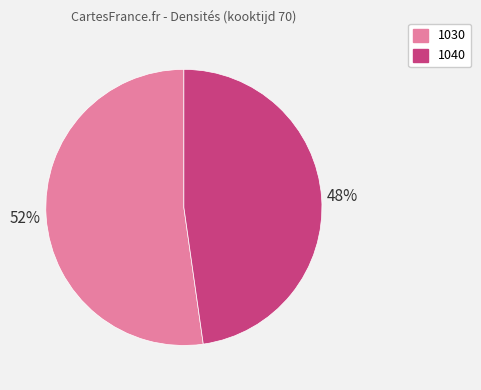

To the nearest percent, what is the average slice percentage?

50%